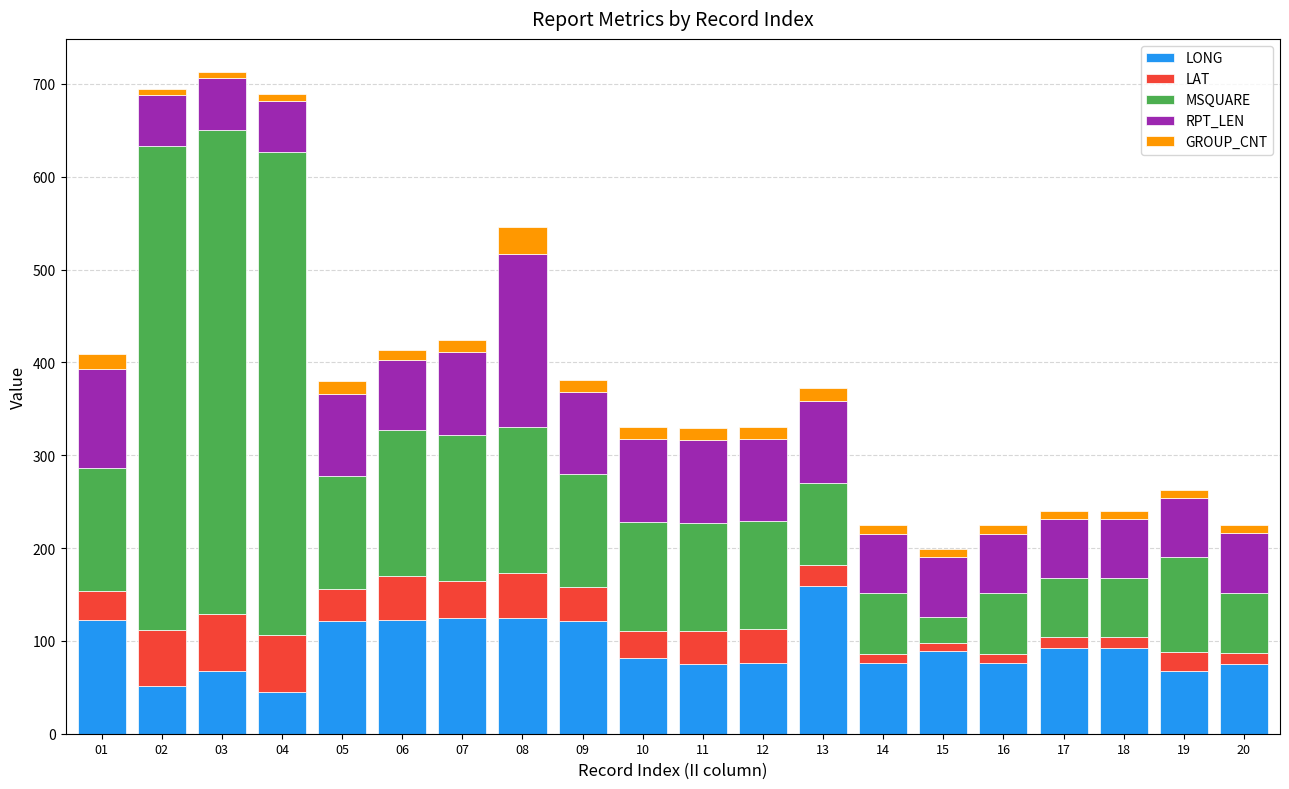

The value of LONG at 10 is 46.7. True or false?

False